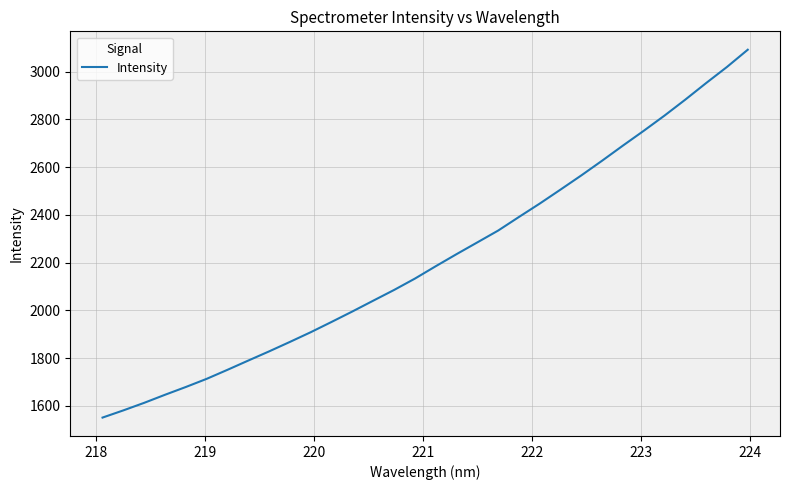

What is the smallest value displayed?

1551.5